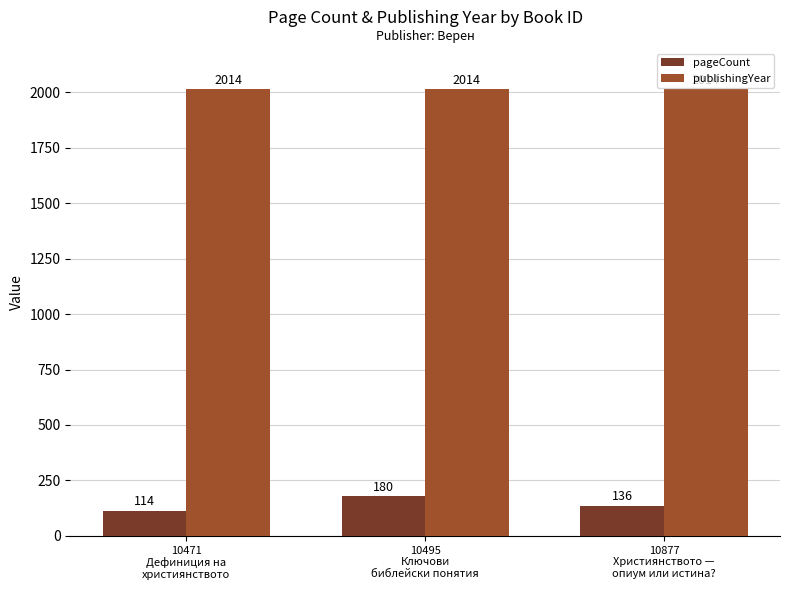

What is the sum of all publishingYear values?

6042